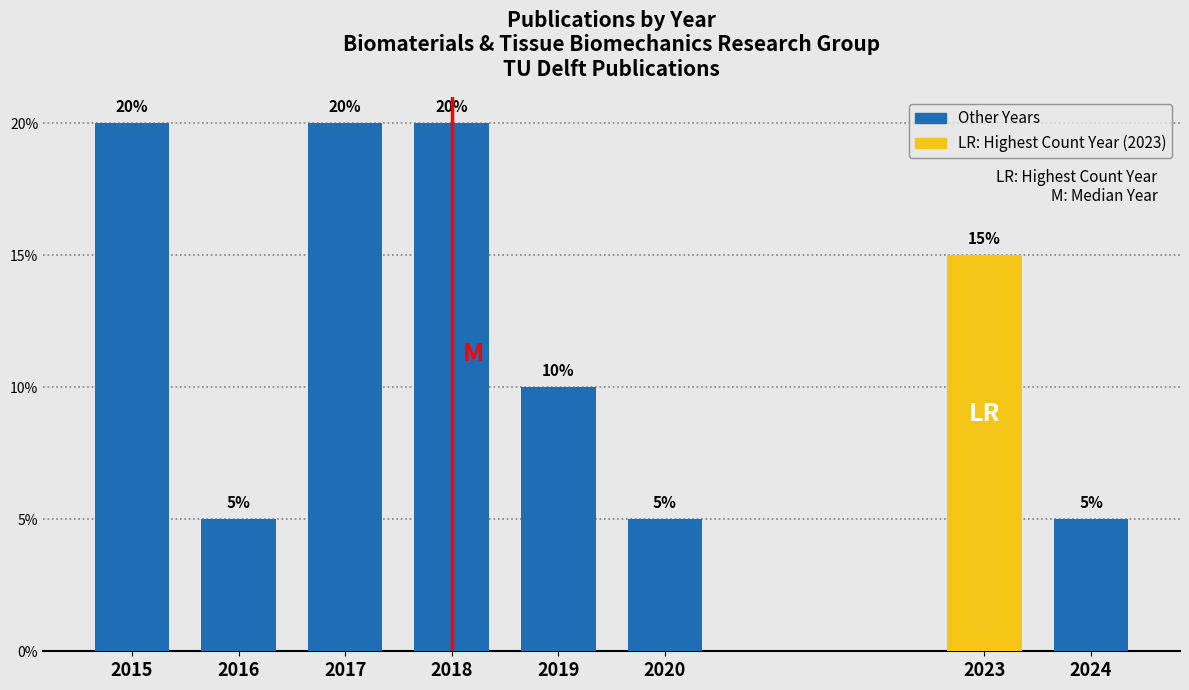

Reading left to right, extract all data points from this chart.

20	5	20	20	10	5	15	5